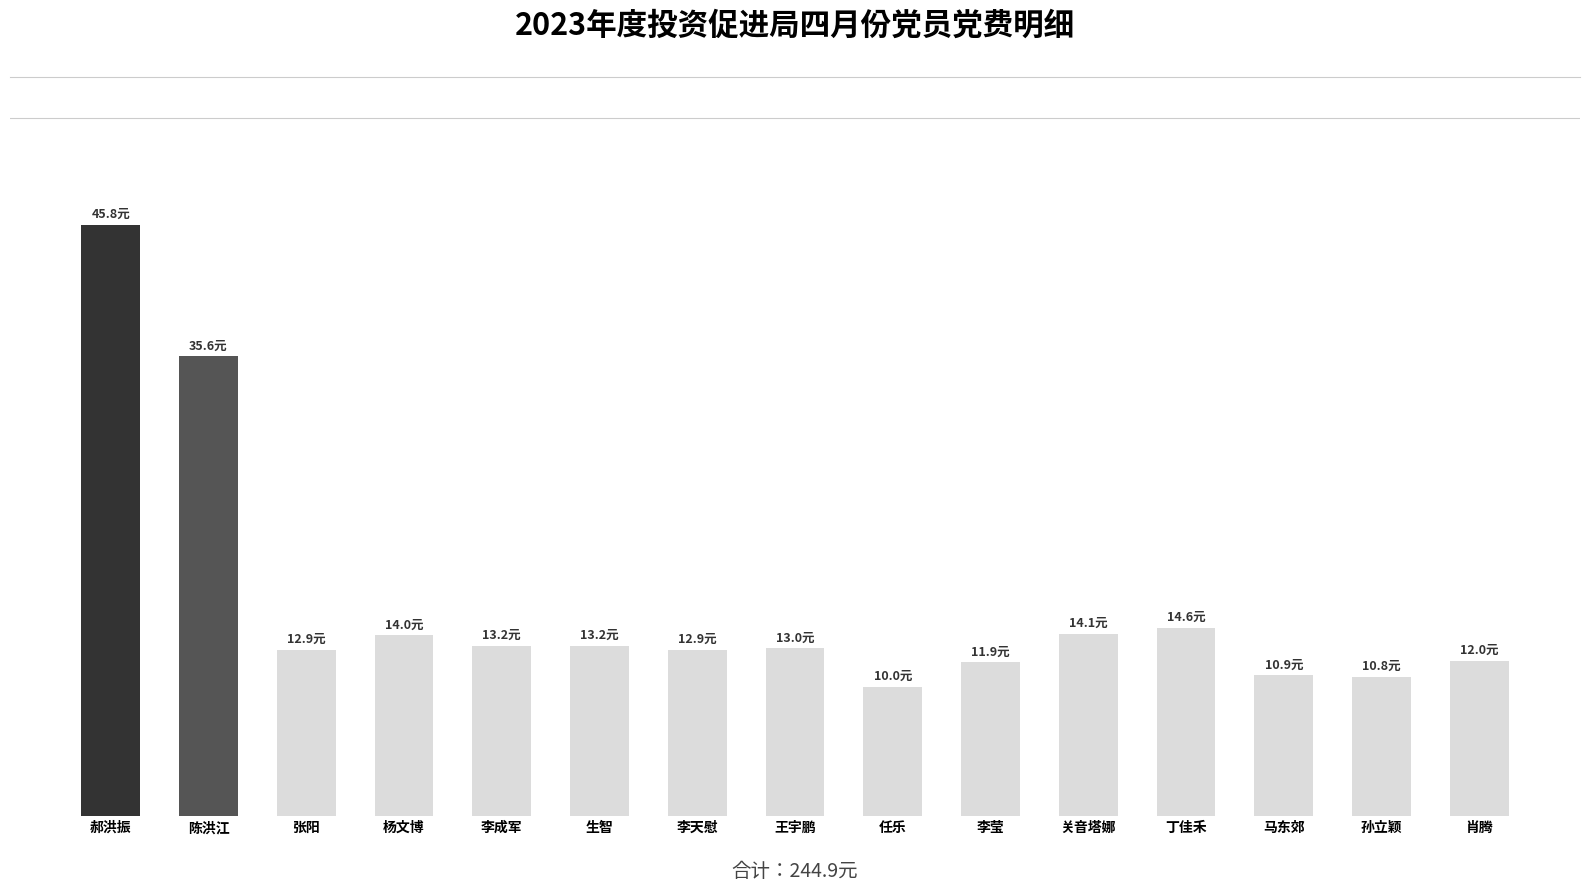

Are the bars horizontal?

No